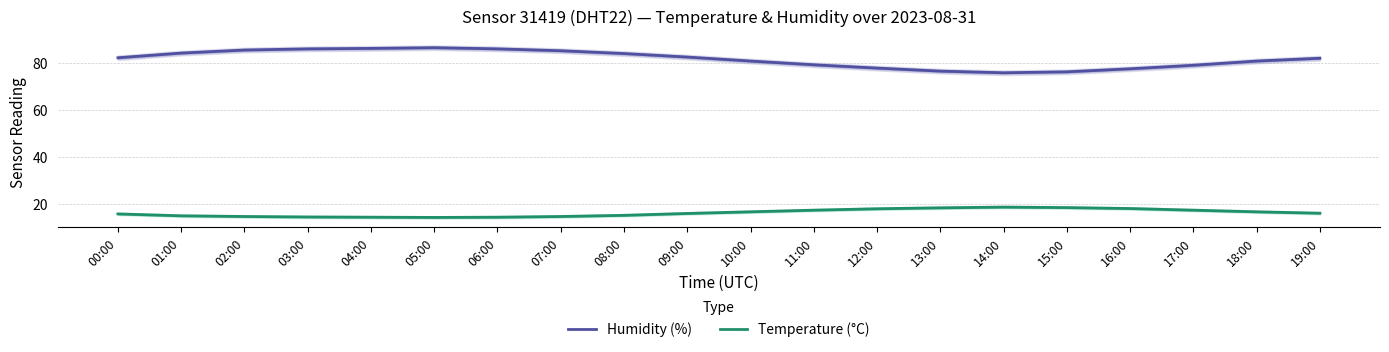

How many interior local valleys does the Temperature (°C) series have?

1